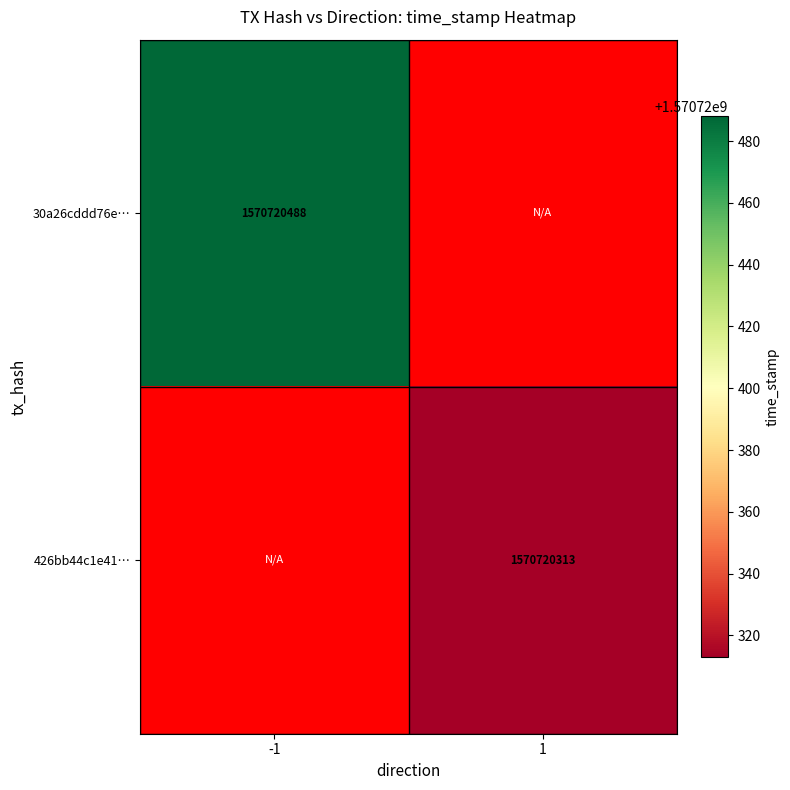

Which series has the largest range (max minus min)?

30a26cddd76e567487a7e0052d7ad2431292fe9